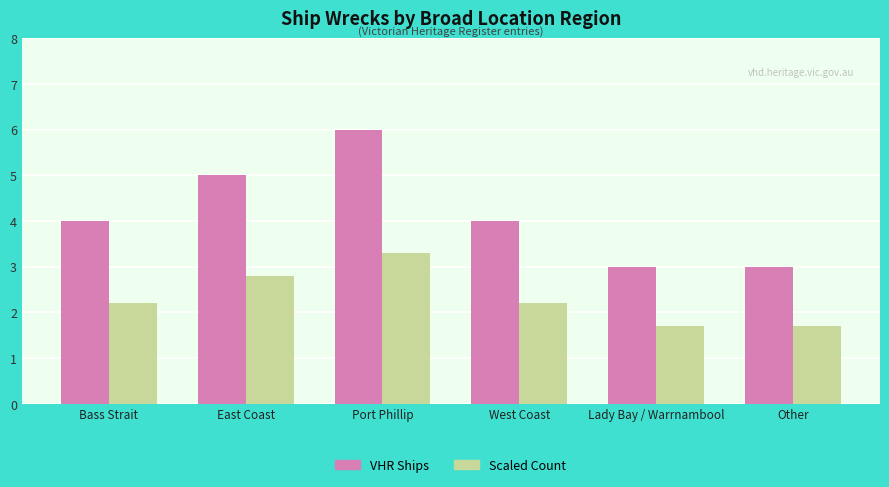

Is the value of VHR Ships at East Coast greater than the value of Scaled Count at East Coast?

Yes